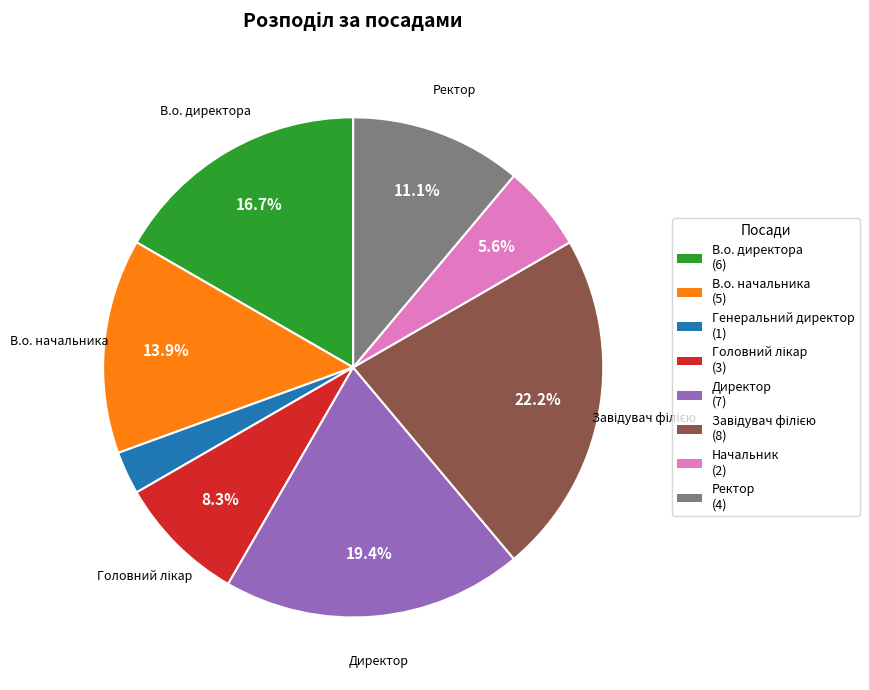

How much of the chart is everything except Директор?

80.6%